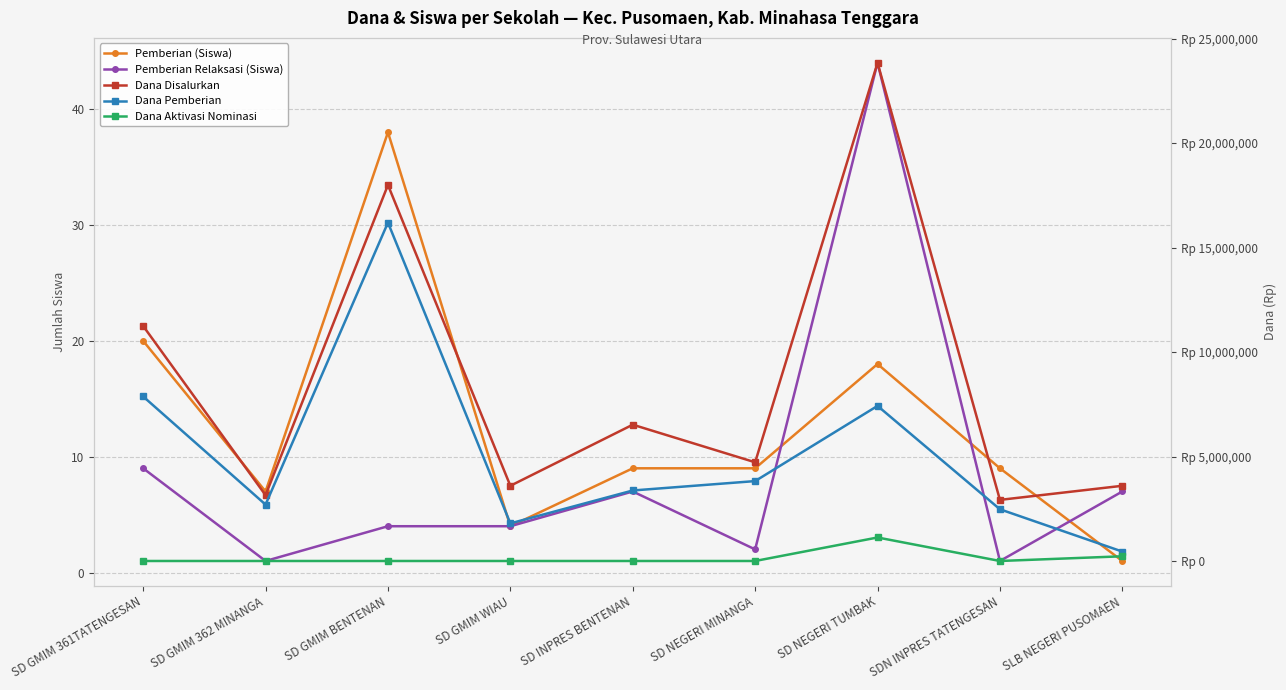

The Dana Aktivasi Nominasi series shows 0 at SDN INPRES TATENGESAN. True or false?

True